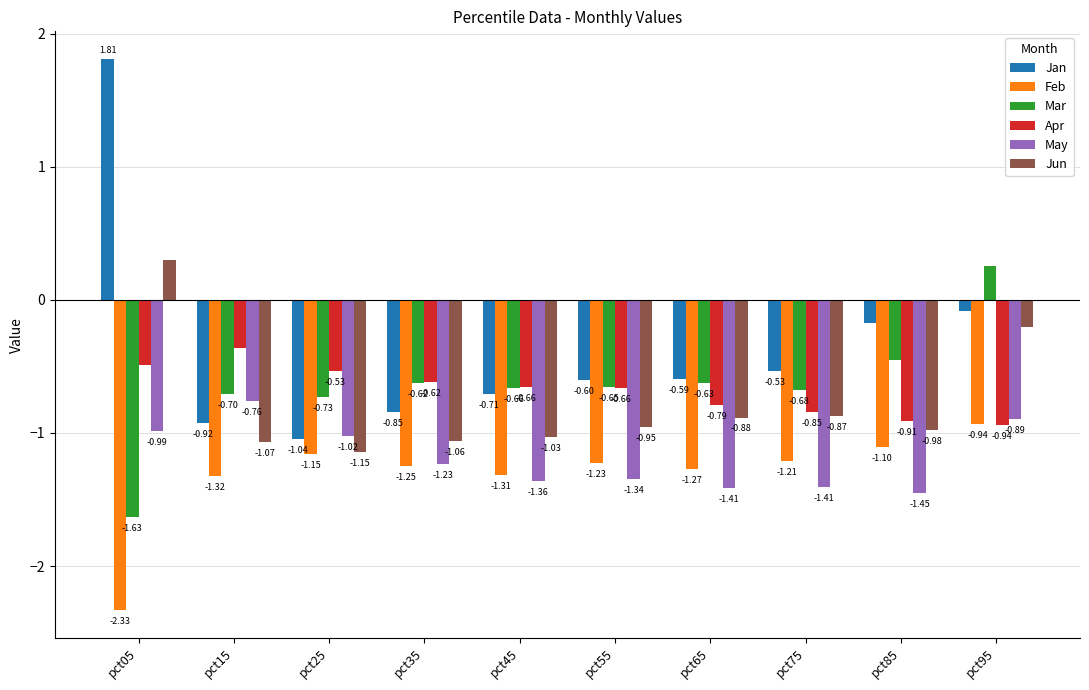

What is the sum of all May values?

-11.9